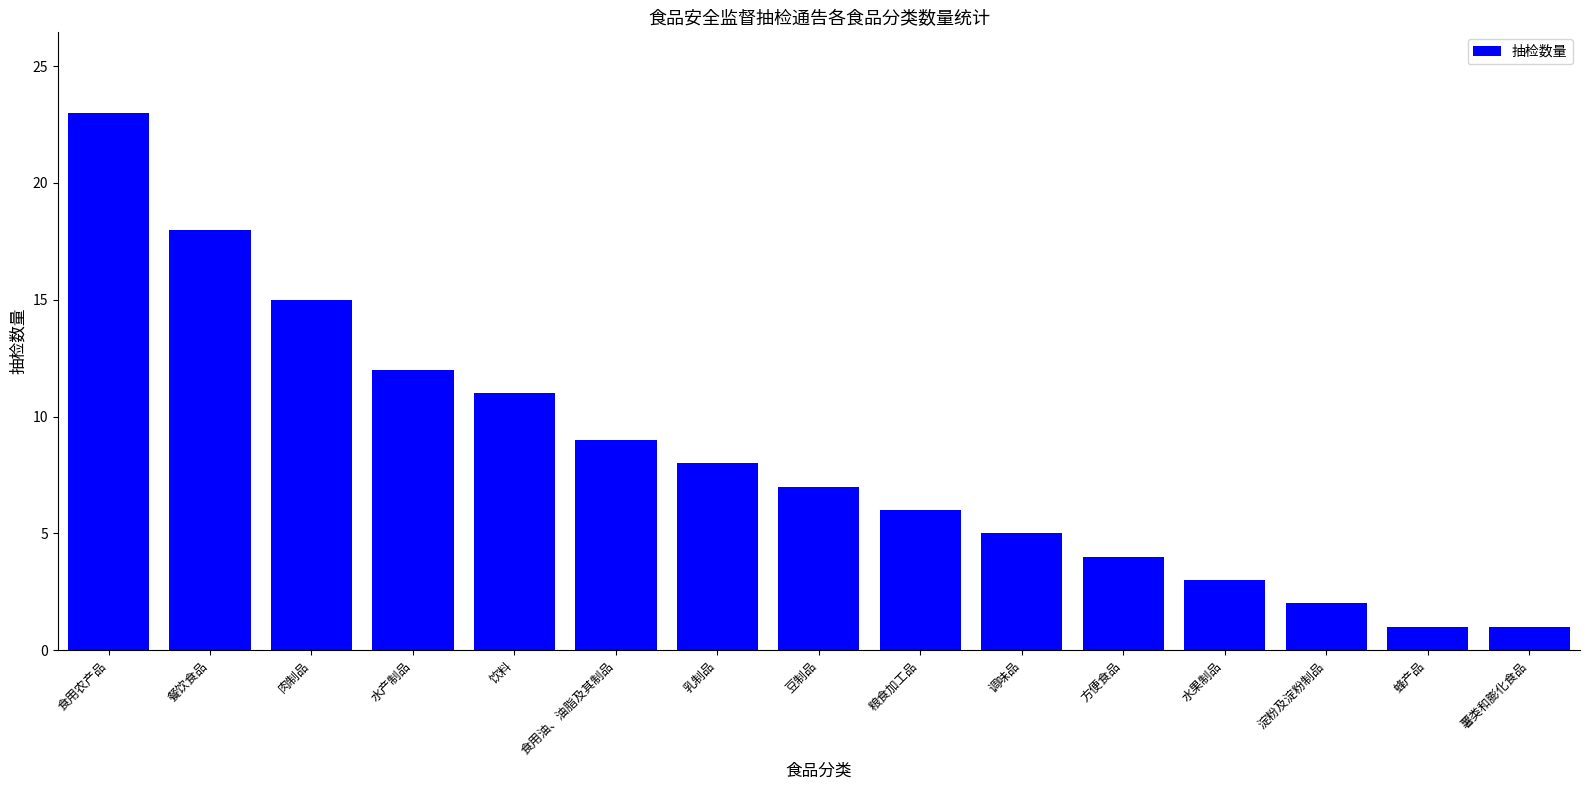

How many series are shown in this chart?

1